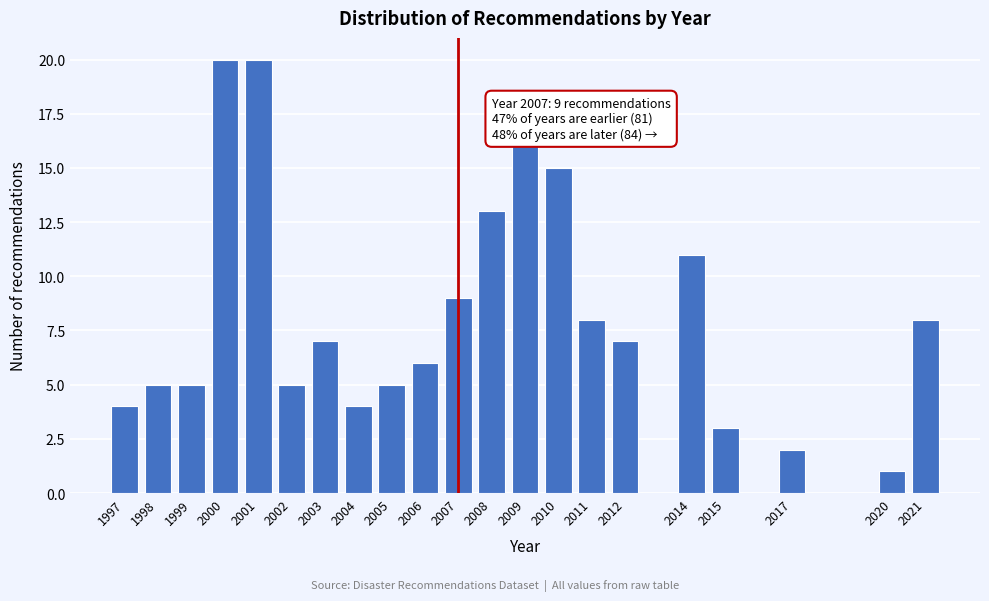

Reading left to right, extract all data points from this chart.

4	5	5	20	20	5	7	4	5	6	9	13	16	15	8	7	11	3	2	1	8